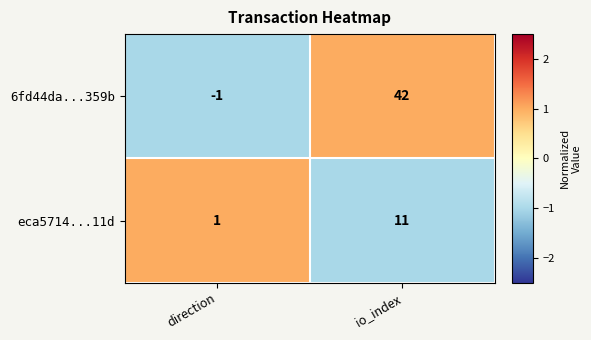

At which category is the sum across all series the highest?

io_index